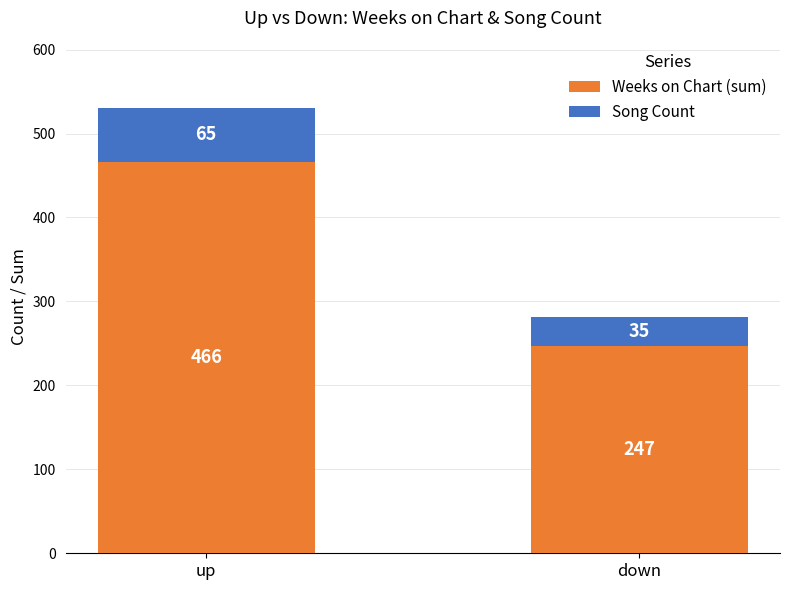

At which category is the sum across all series the highest?

up